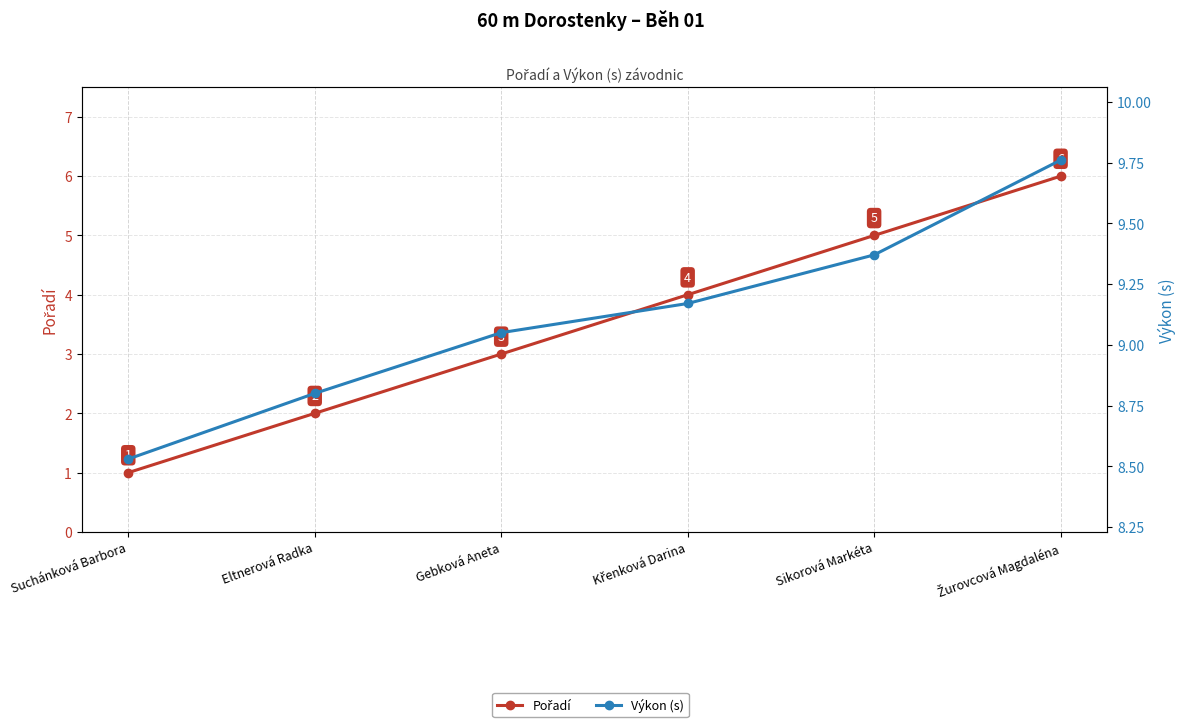

True or false: Pořadí and Výkon (s) intersect in this chart.

False